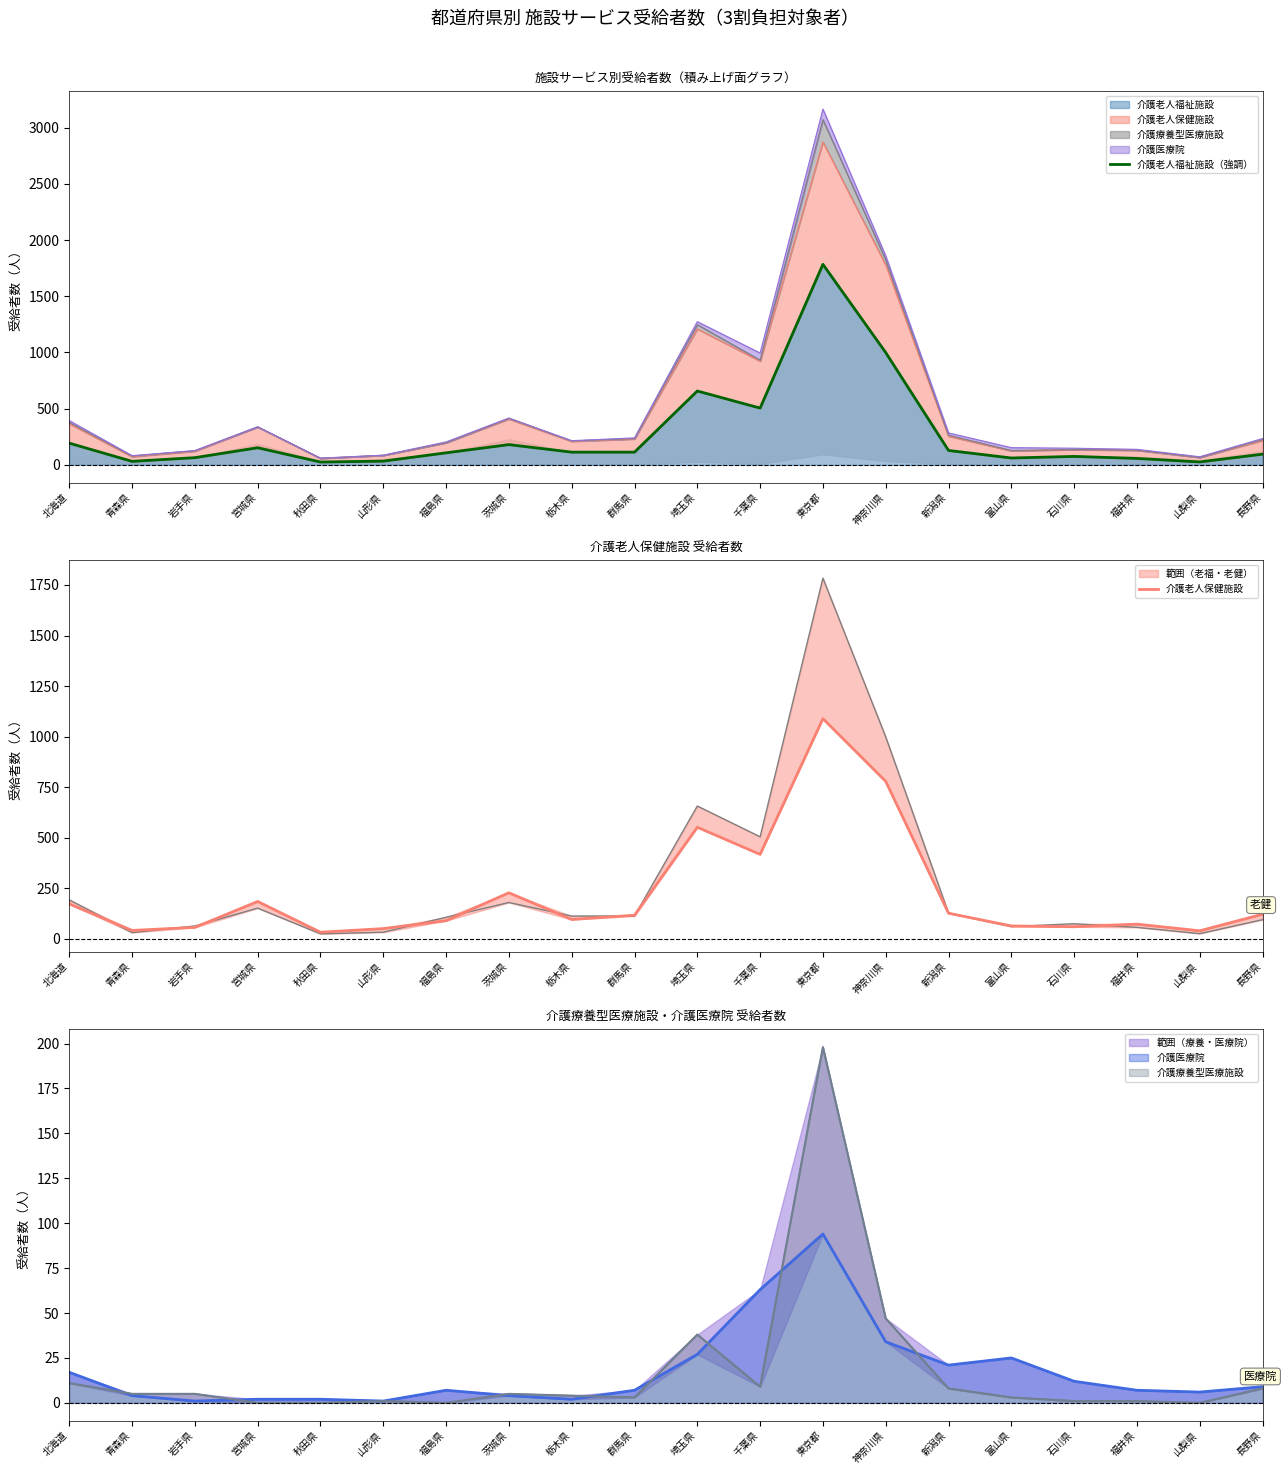

True or false: 介護老人福祉施設 has a value of 75 at 石川県.

True